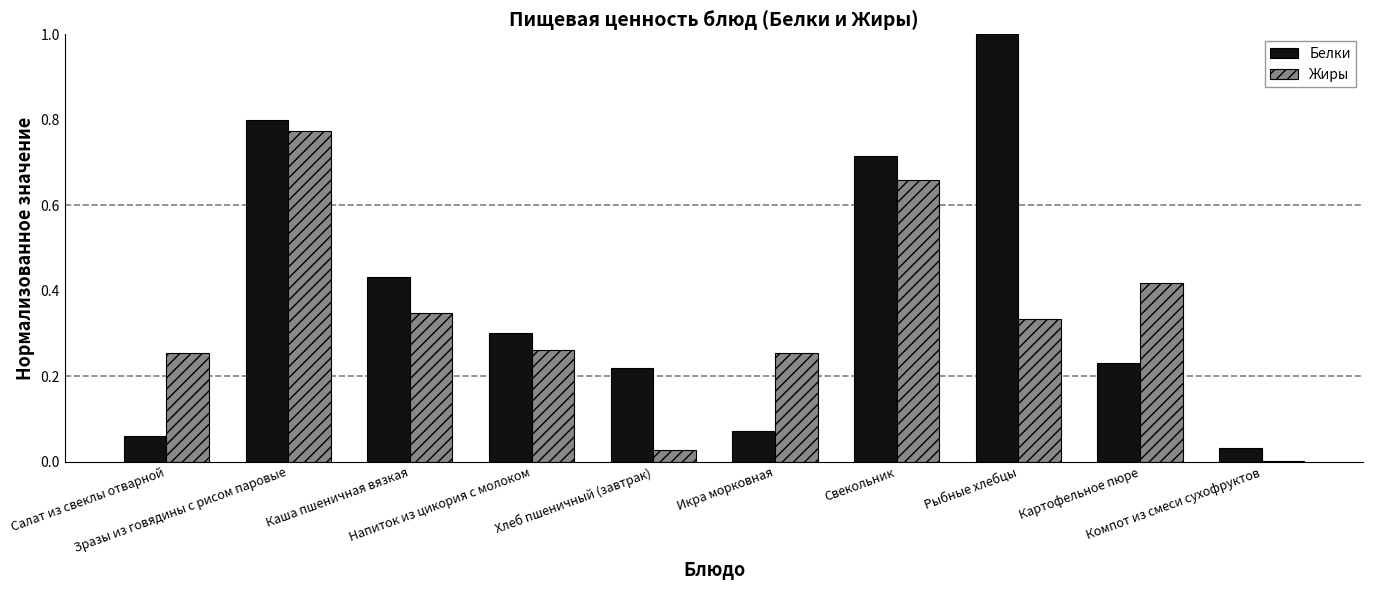

What is the maximum value shown in the chart?

1.0